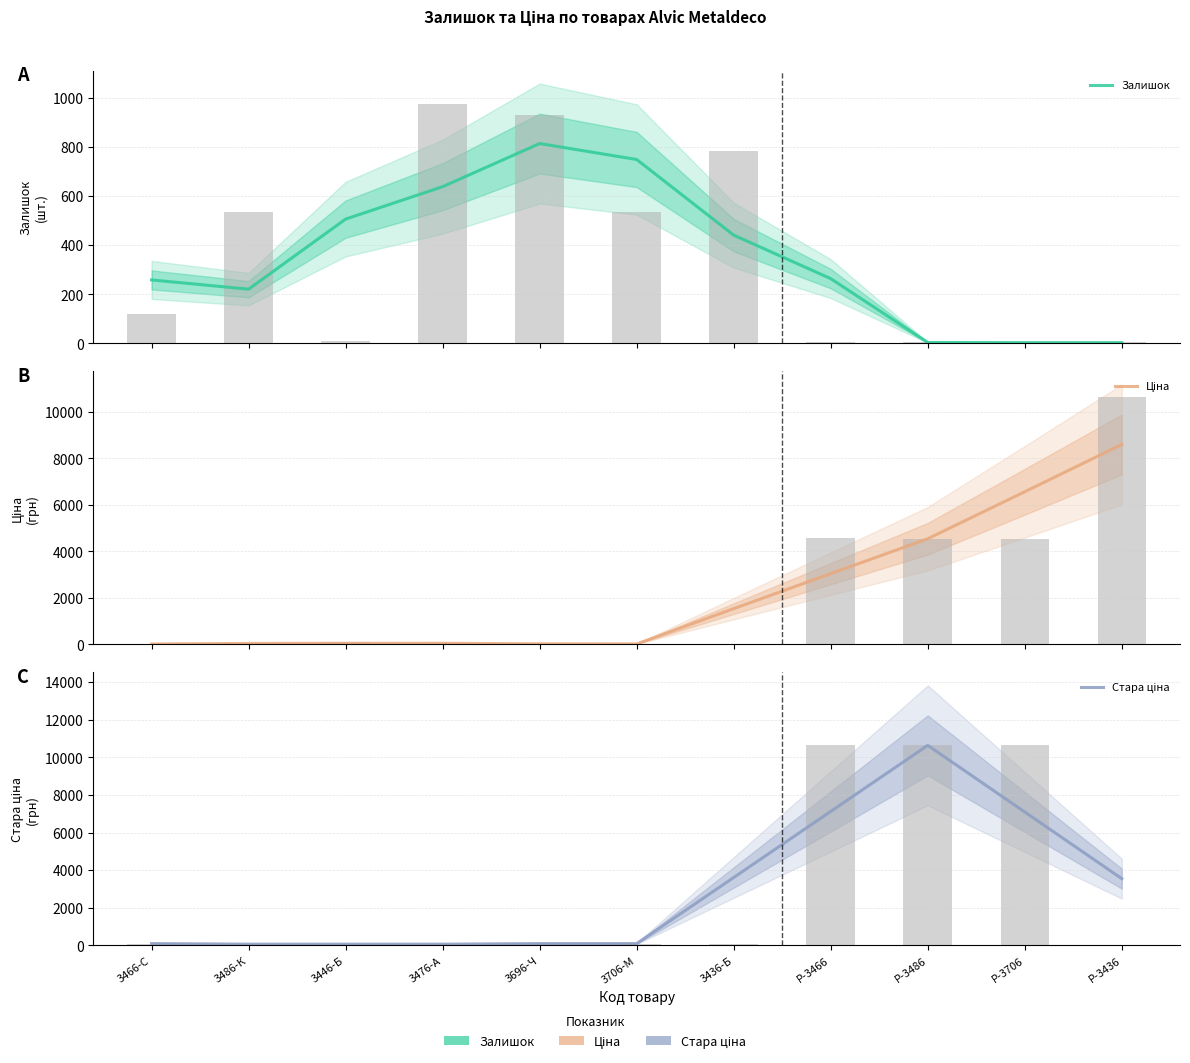

The value of Ціна at 3706-М is 18.9. True or false?

True